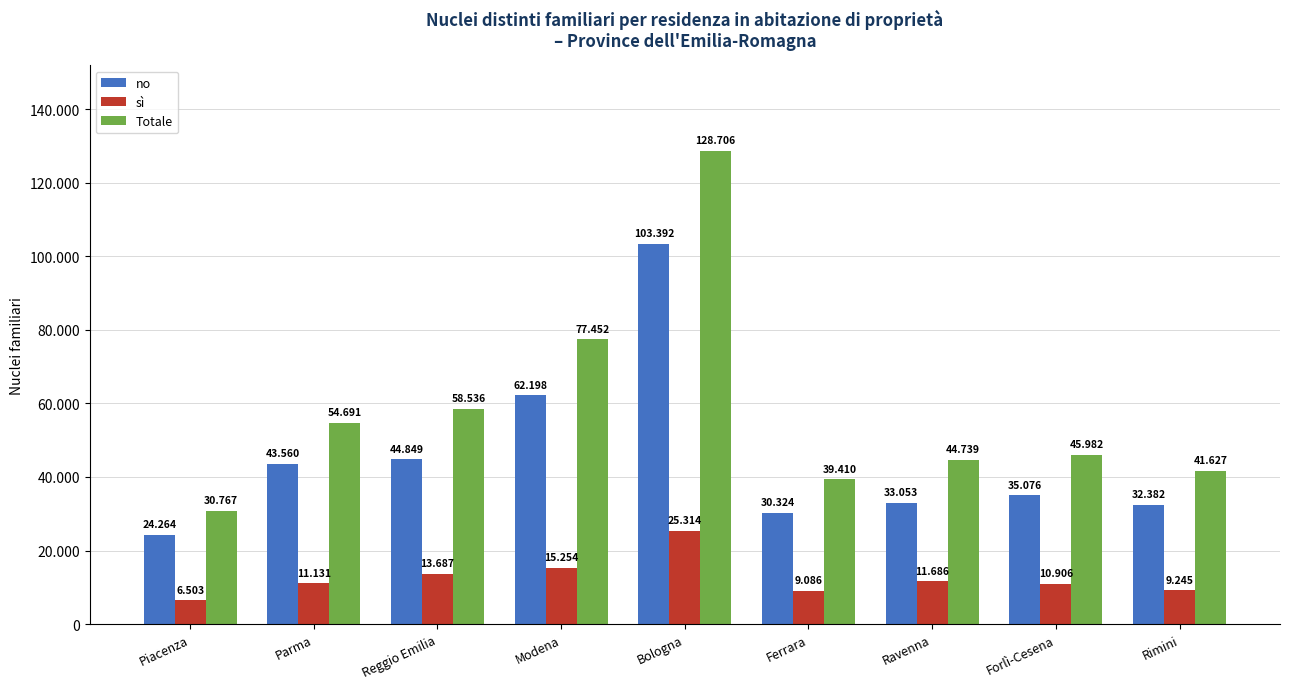

What are all the series names shown in the legend?

no, sì, Totale